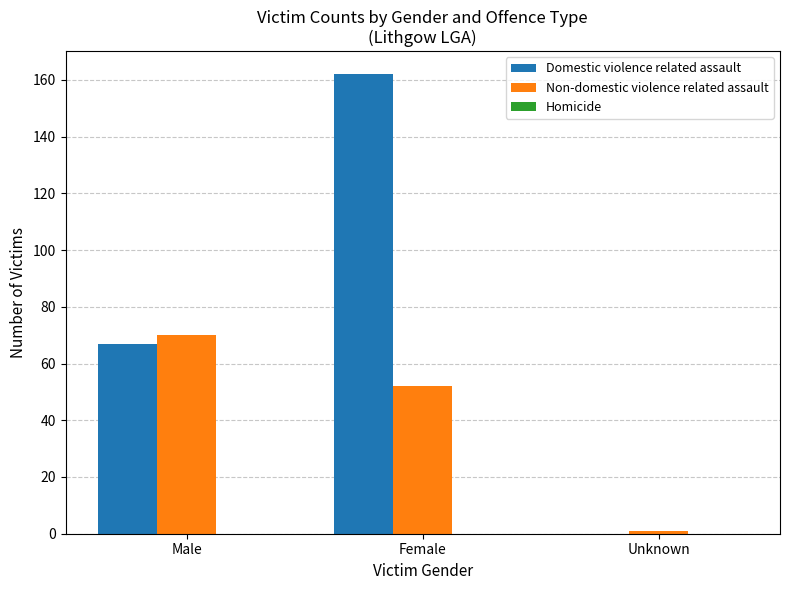

Which series has the largest total across all categories?

Domestic violence related assault